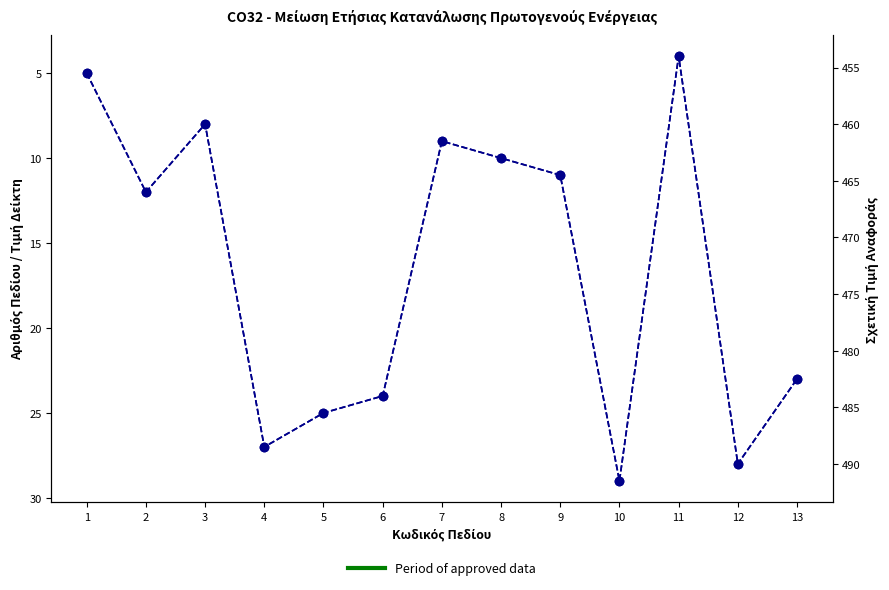

At how many categories does at least one series exceed 345?

13